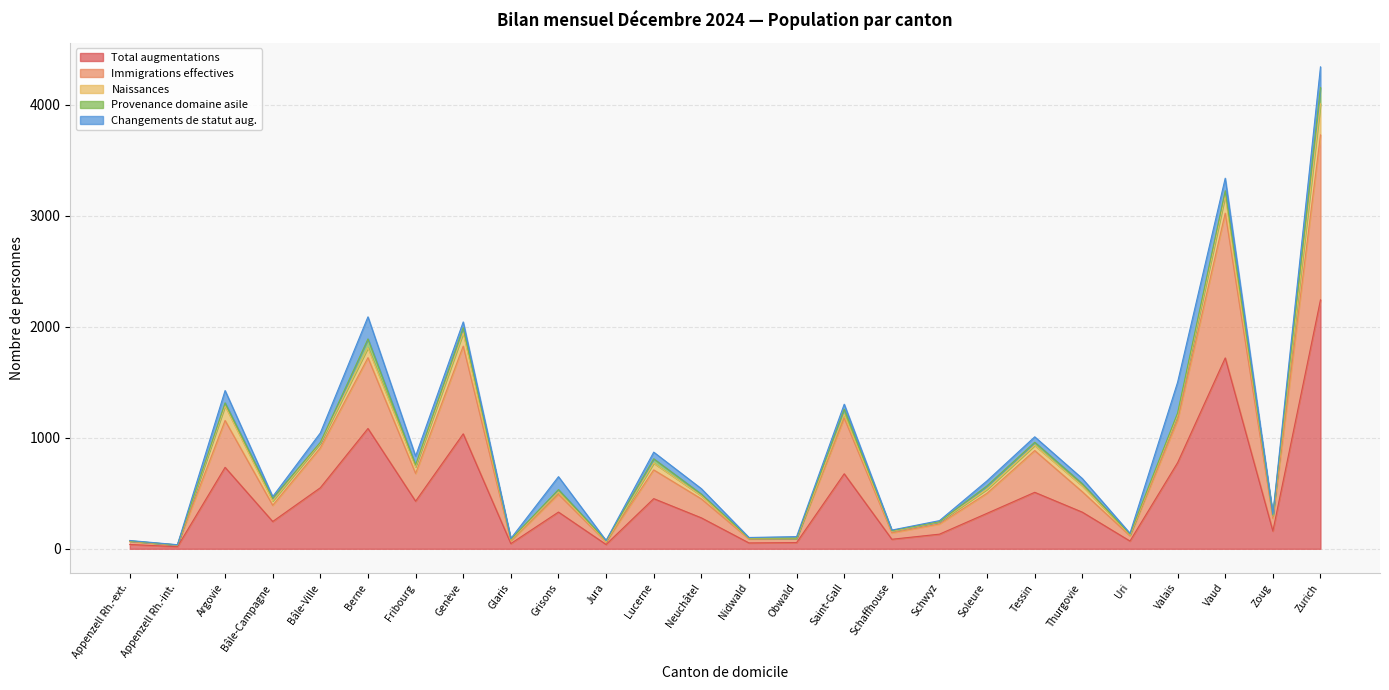

Is the value of Immigrations effectives at Saint-Gall greater than the value of Total augmentations at Thurgovie?

Yes